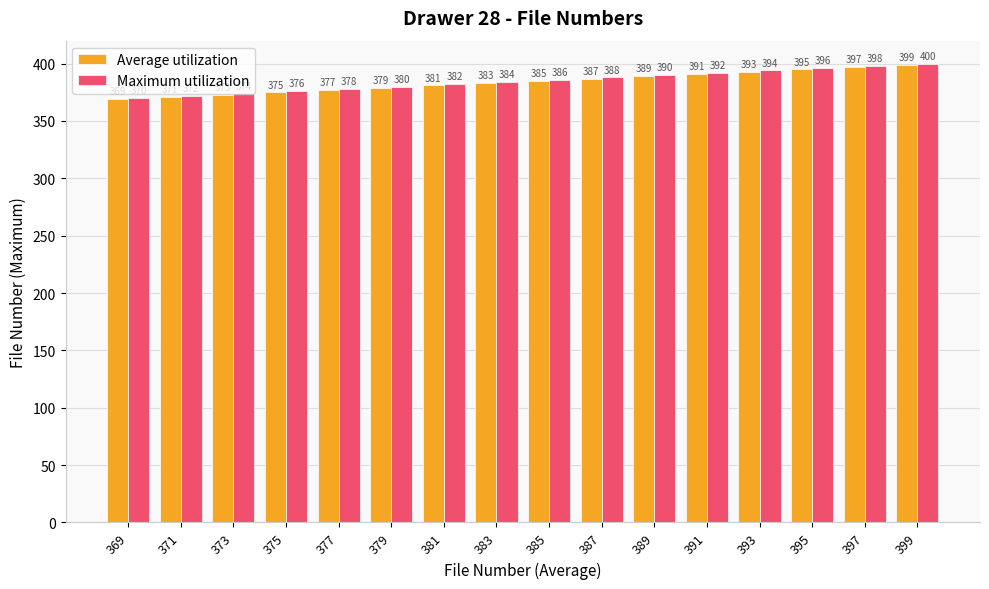

Is it true that Maximum utilization equals 374 at 373?

True